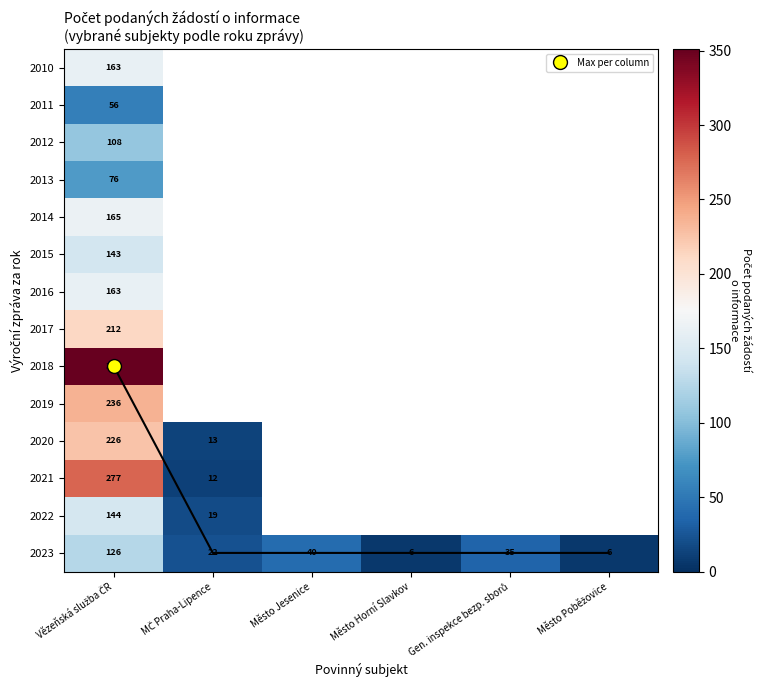

At which category is the sum across all series the highest?

Vězeňská služba ČR